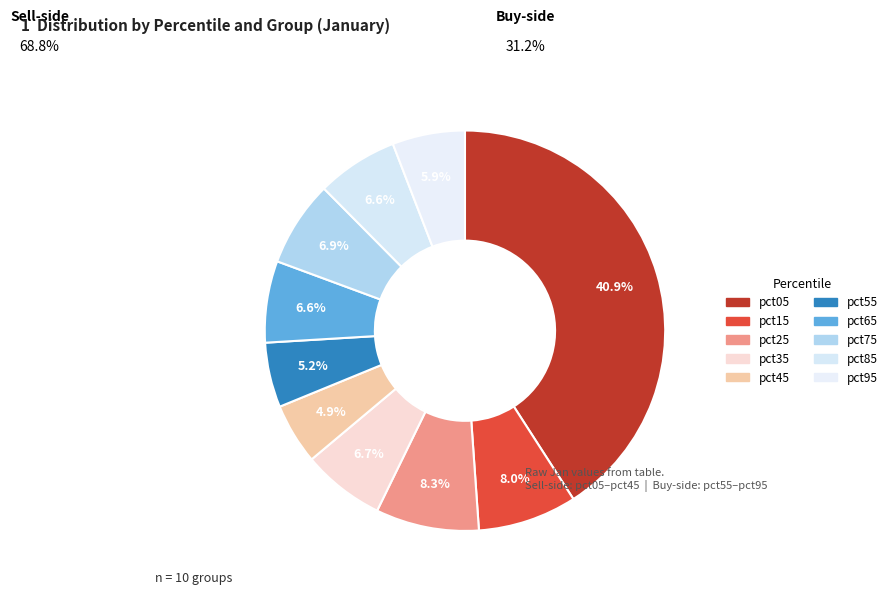

Does any single category account for the majority?

No